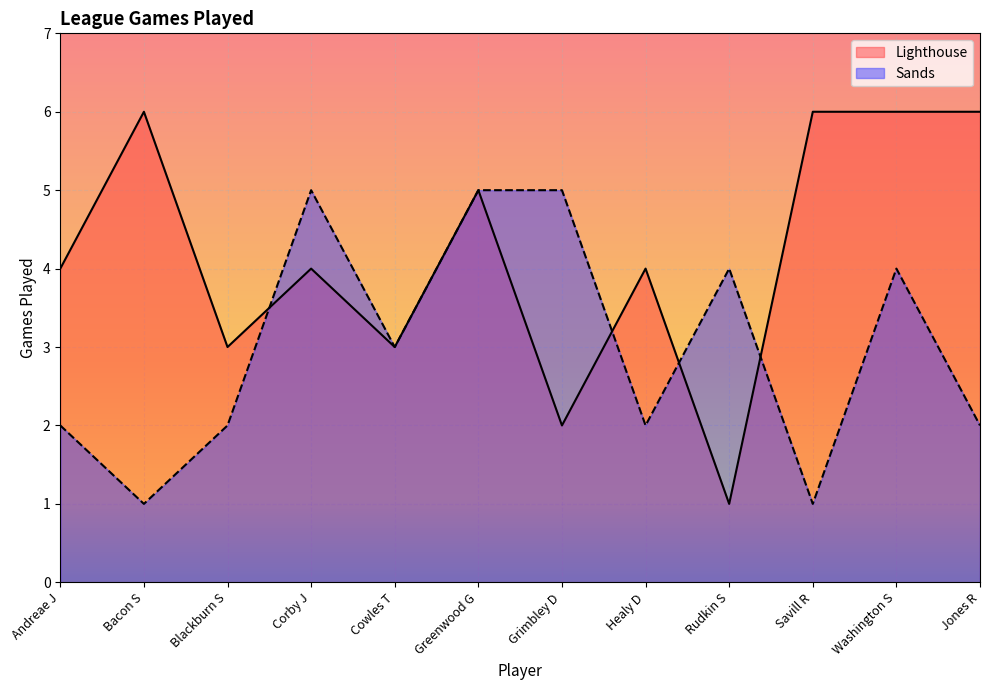

List the labels in order of Sands value, smallest first.

Bacon S, Savill R, Andreae J, Blackburn S, Healy D, Jones R, Cowles T, Rudkin S, Washington S, Corby J, Greenwood G, Grimbley D